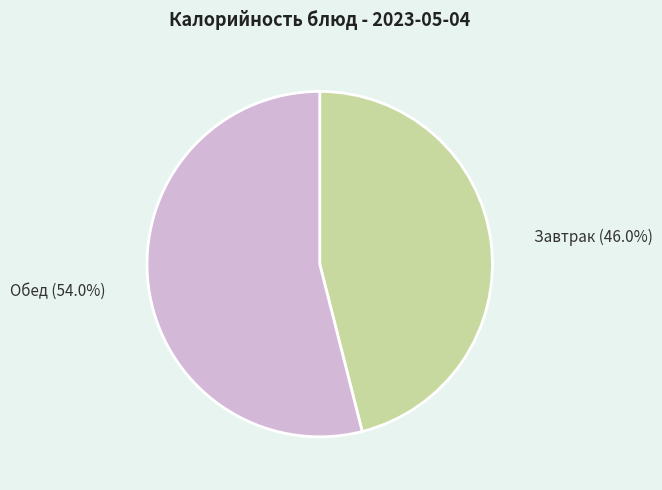

Does any single category account for the majority?

Yes